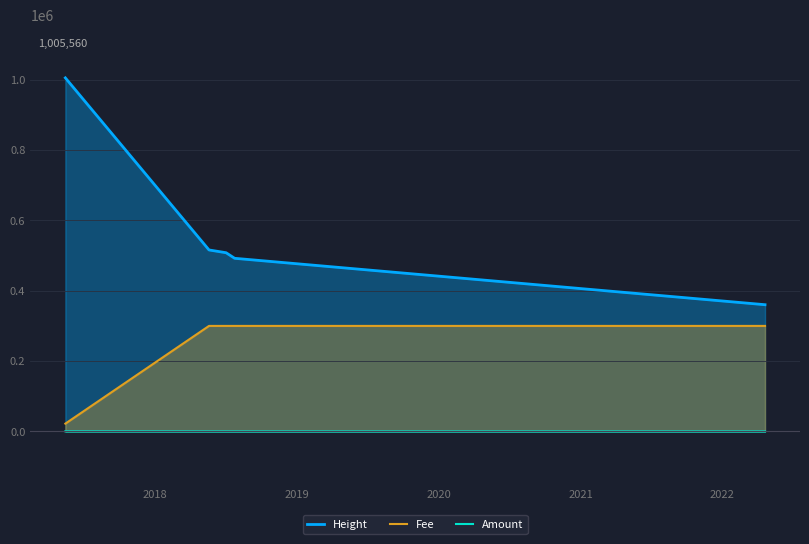

True or false: Height and Amount cross at least once.

False